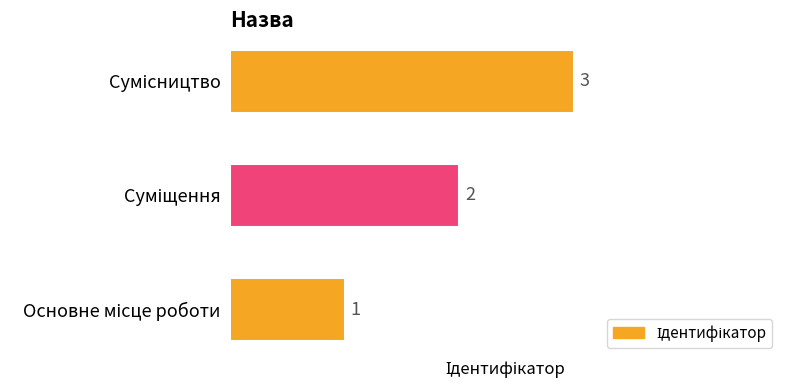

Count the values in the range 1 to 3.

3